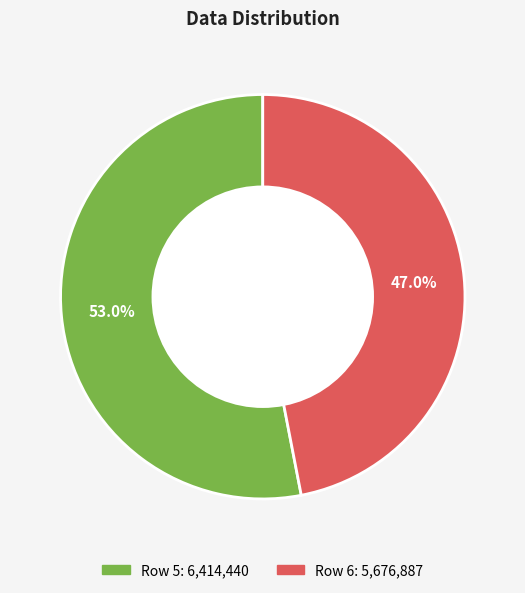

Does any single category account for the majority?

Yes